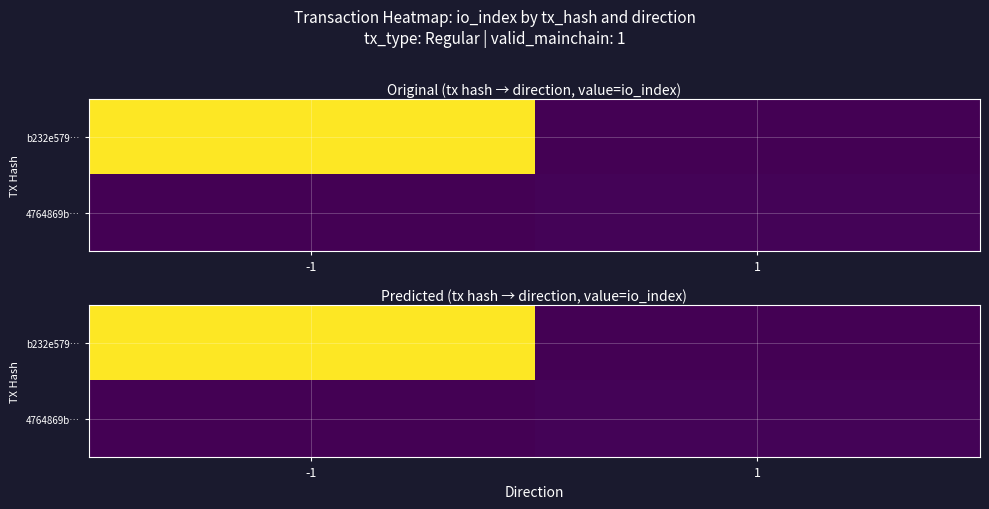

Which series has the largest total across all categories?

b232e579…